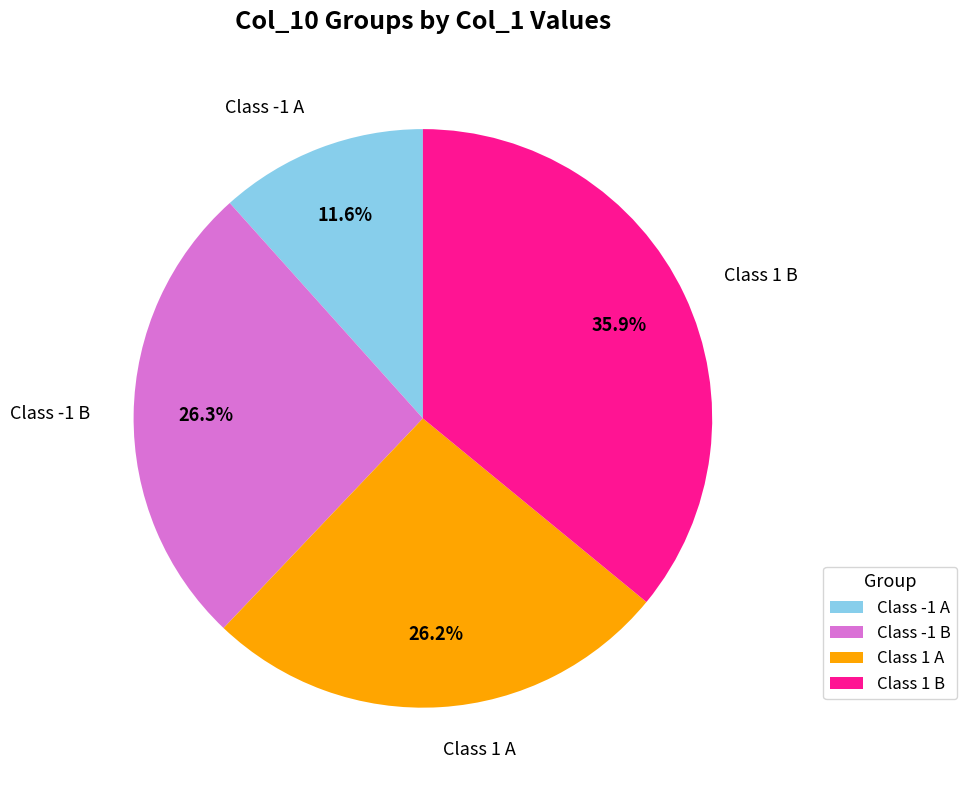

Is there a majority slice in this chart?

No